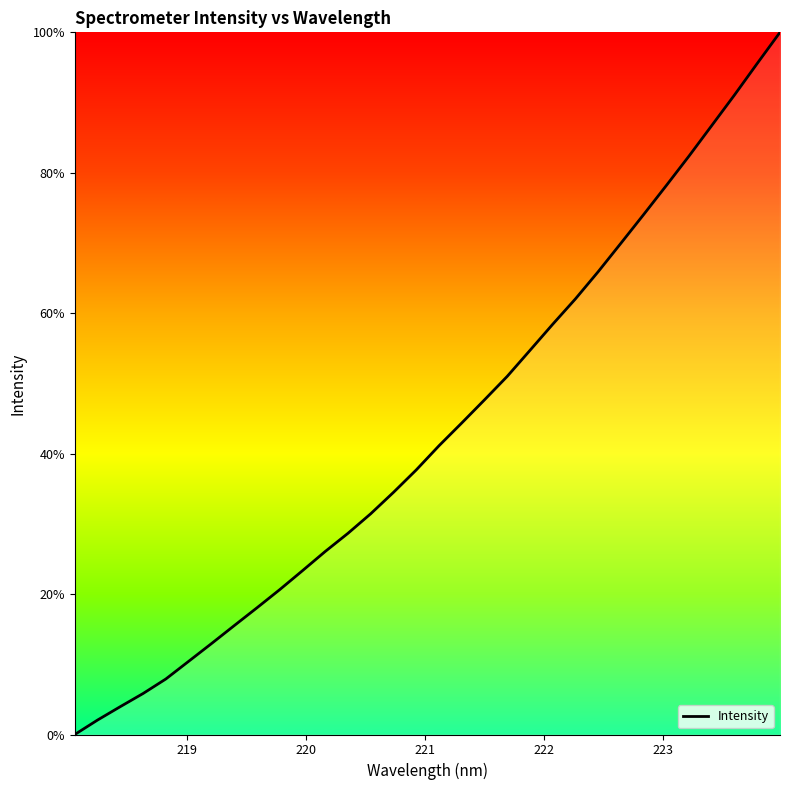

What is the greatest value displayed?

100.0